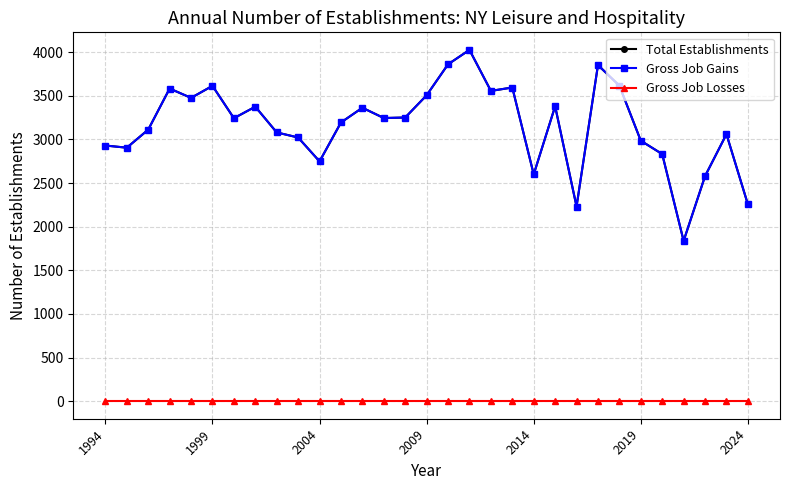

Is this an area chart (filled region under the line)?

No